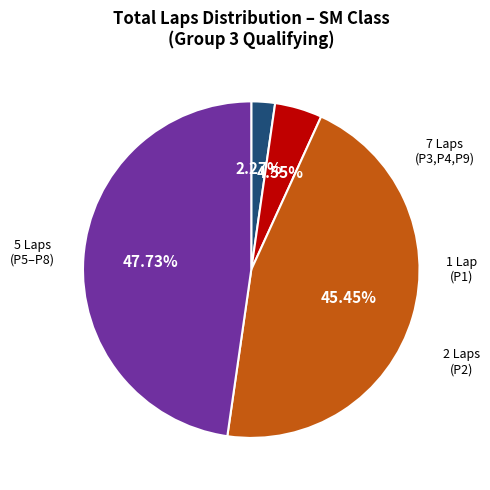

Does any single category account for the majority?

No